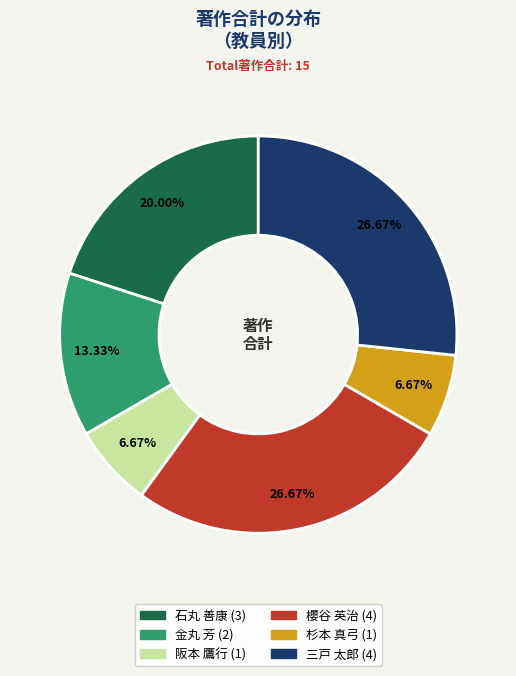

Is there a majority slice in this chart?

No